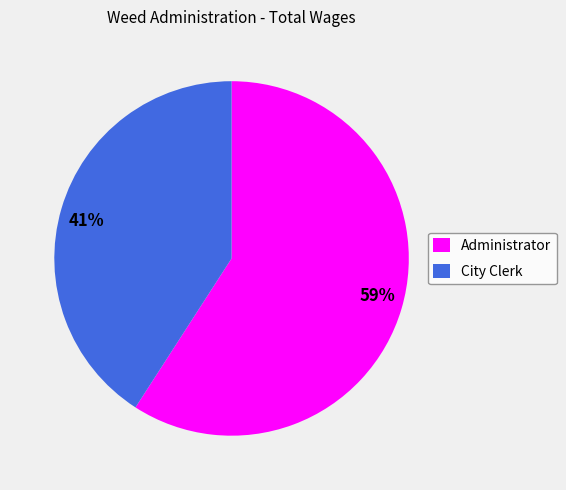

Approximately how many times larger is the value at 59% compared to 41%?

1.4